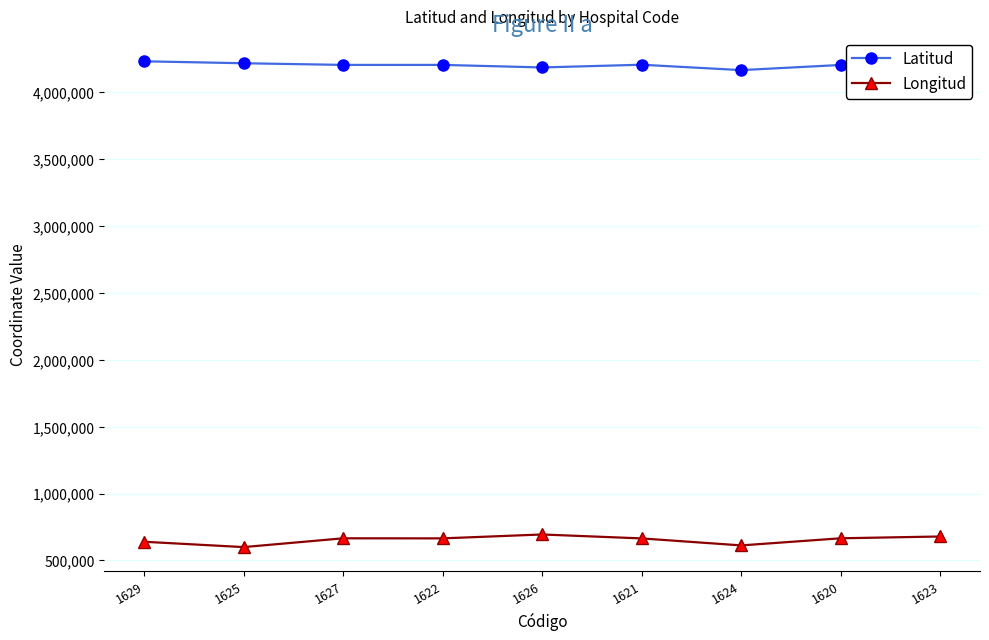

True or false: Longitud has more than 0 points higher than both neighbors.

True